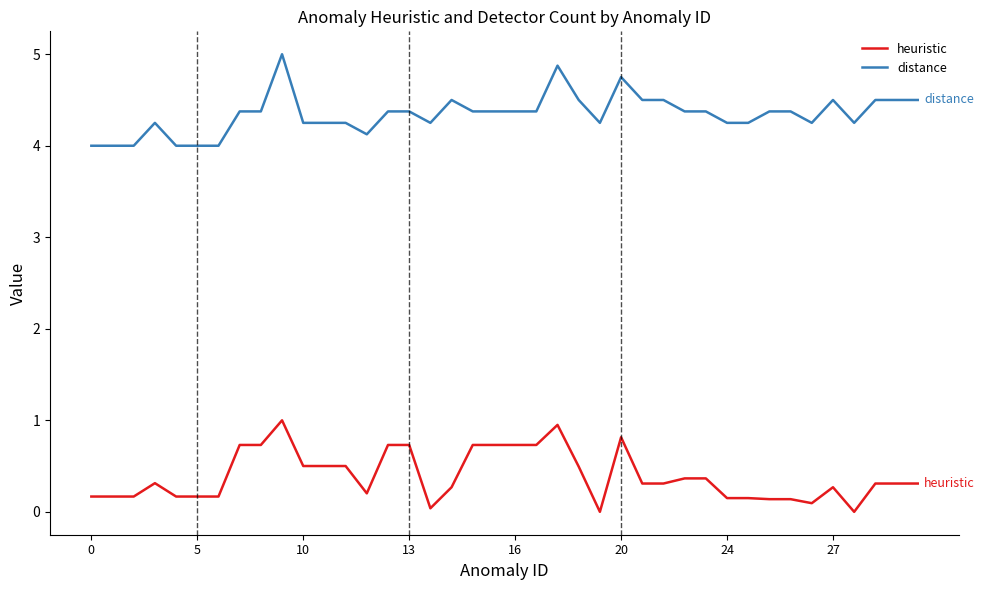

True or false: heuristic and distance intersect in this chart.

False